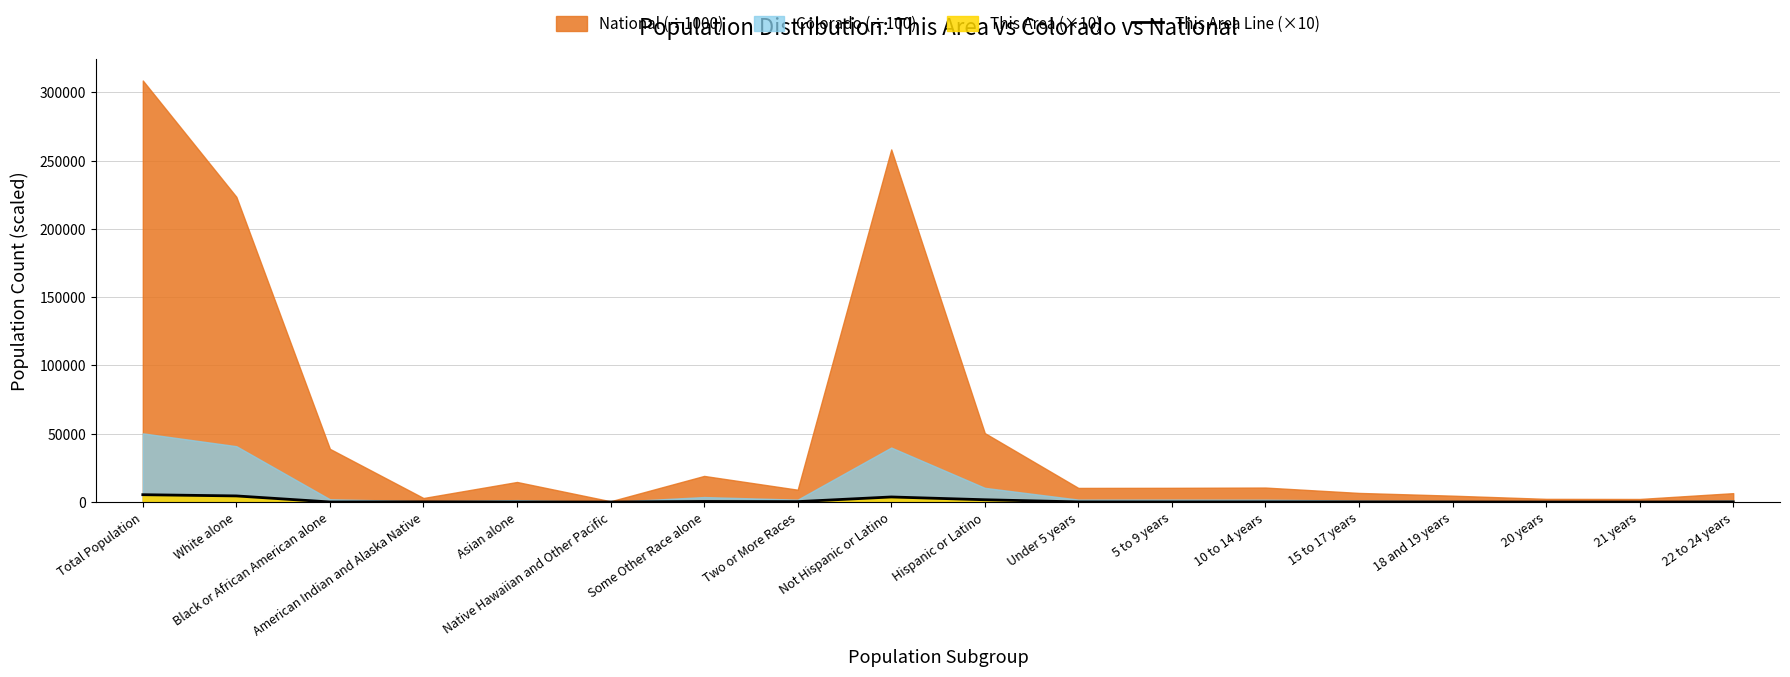

What is the label of the 9th point from the left?

Not Hispanic or Latino